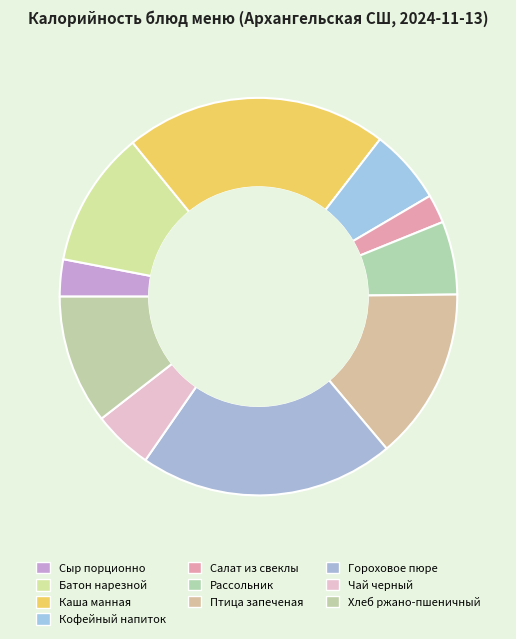

The Гороховое пюре slice represents 30% of the pie. True or false?

False